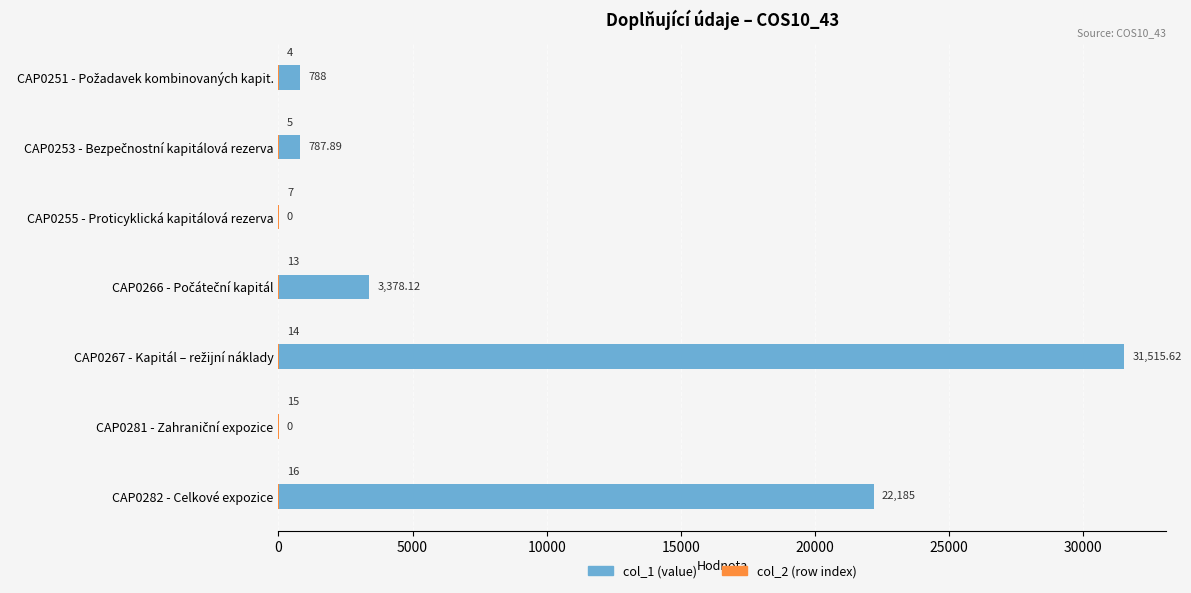

List the series in order of their overall mean, lowest first.

col_2 (row index), col_1 (value)